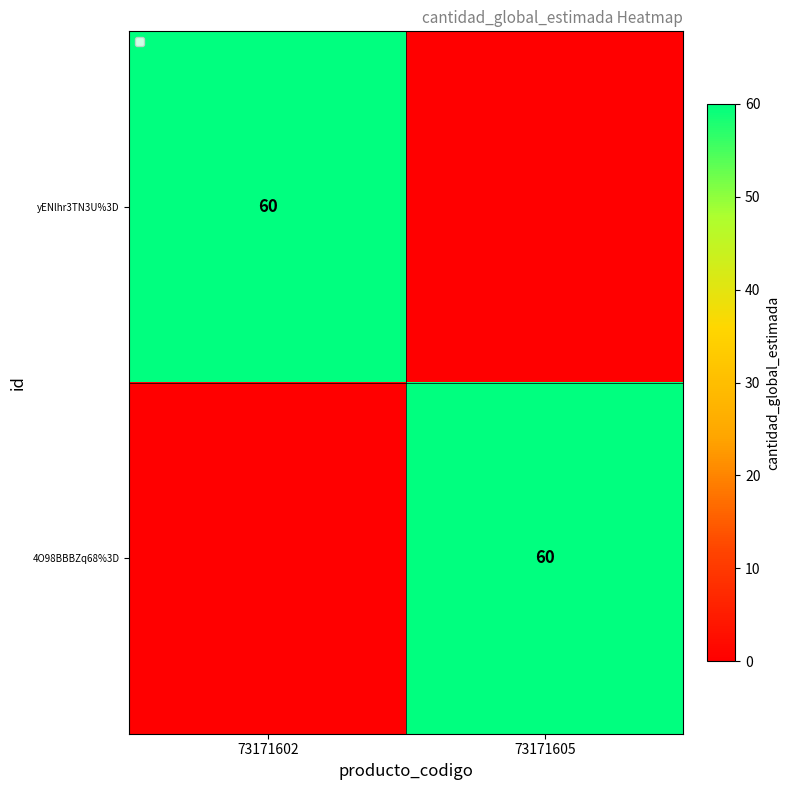

The value of yENlhr3TN3U%3D at 73171602 is 60. True or false?

True